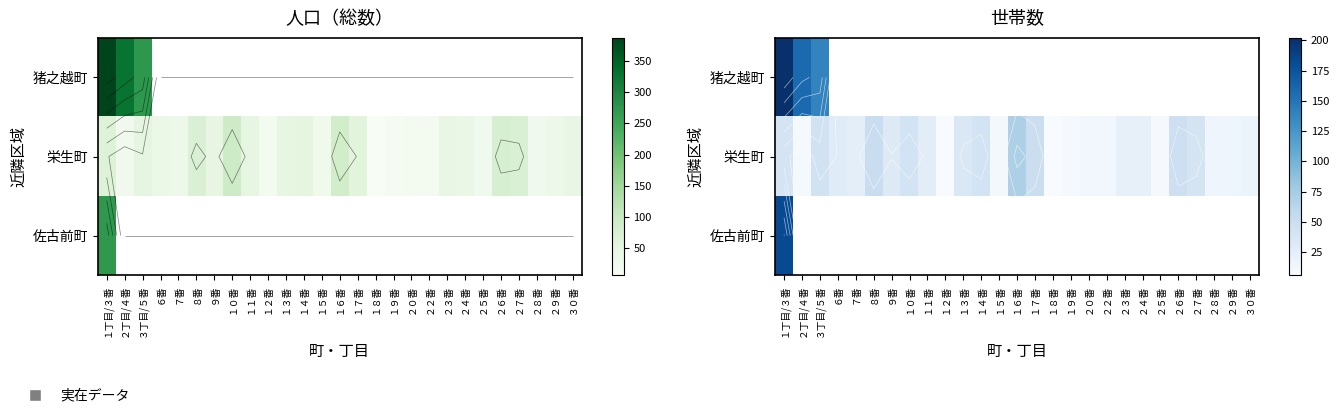

The value of 栄生町 at ２５番 is 8.0. True or false?

True